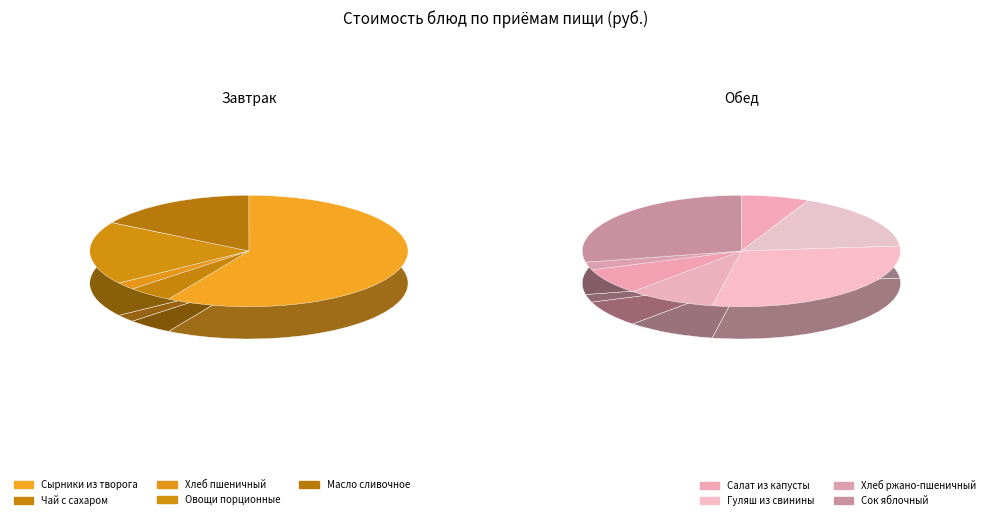

How many segments does this pie chart have?

12